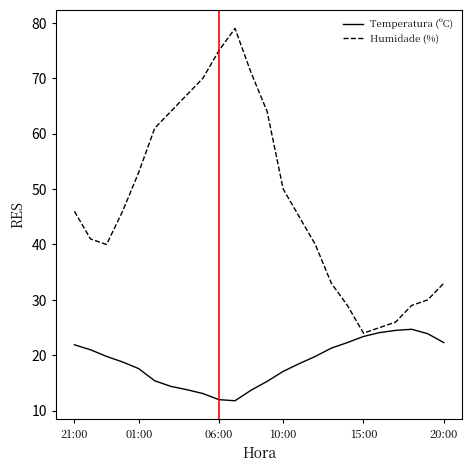

Rank the series by their maximum value, from lowest to highest.

Temperatura (ºC), Humidade (%)